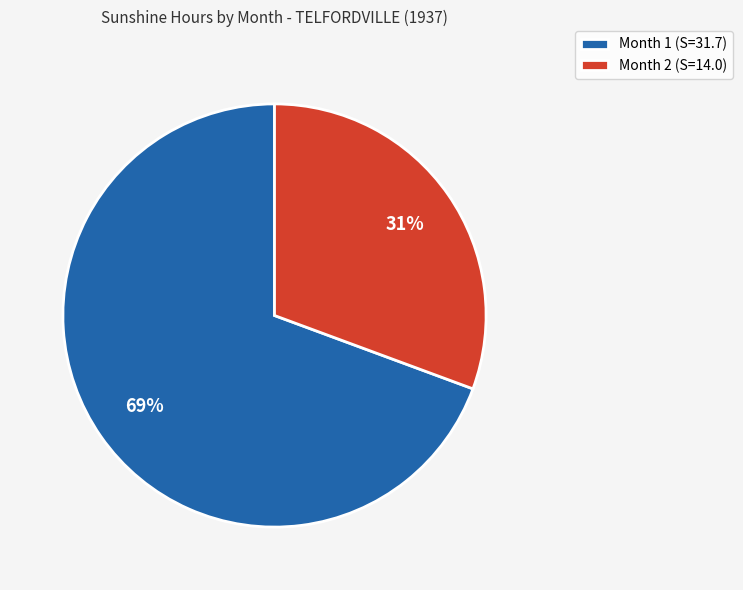

Between Month 2 and Month 1, which is larger?

Month 1